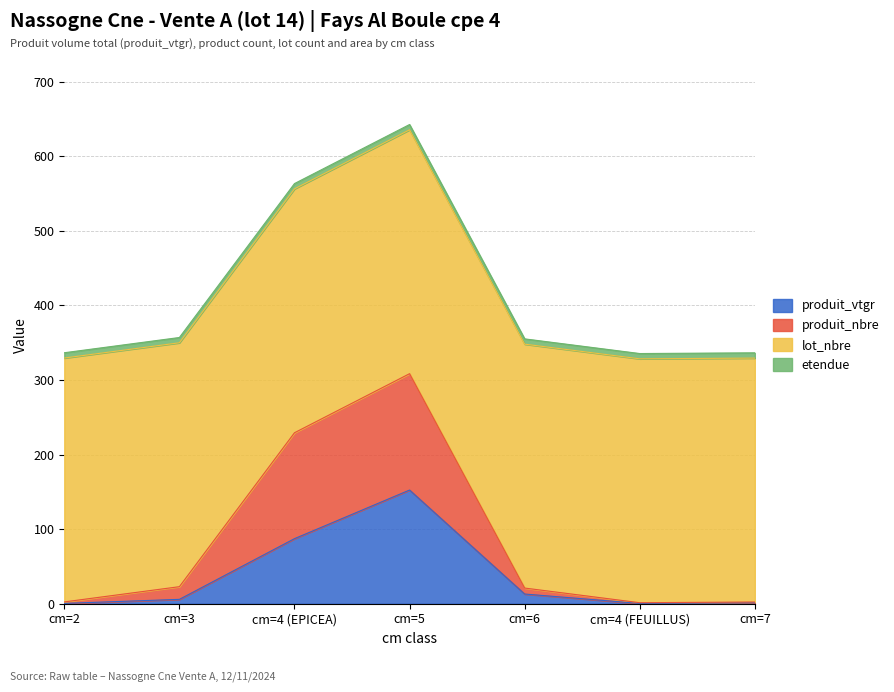

What position from the right is cm=2?

7